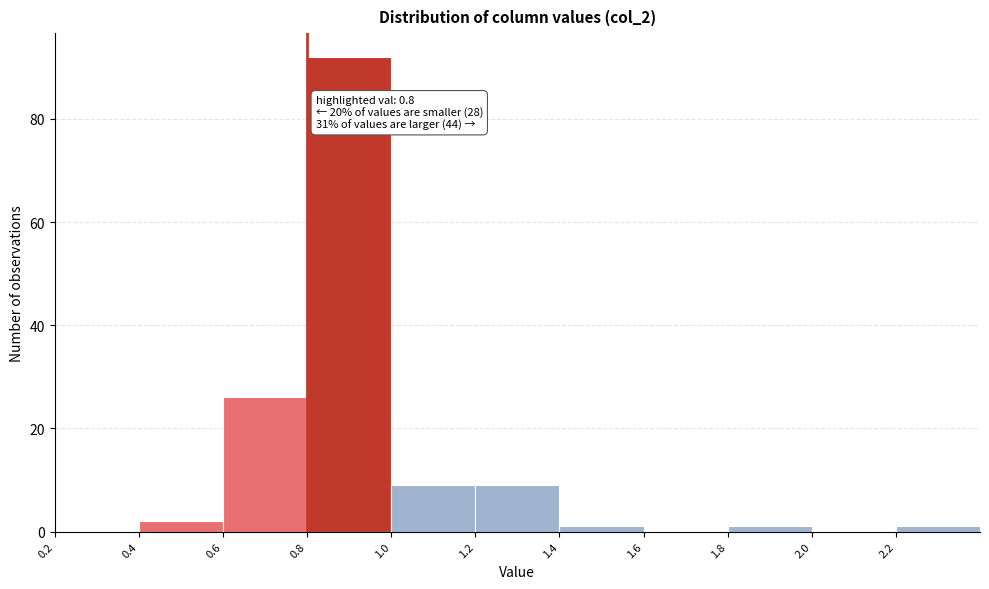

Over which range of the x-axis is the bar tallest?

0.8 to 1.0